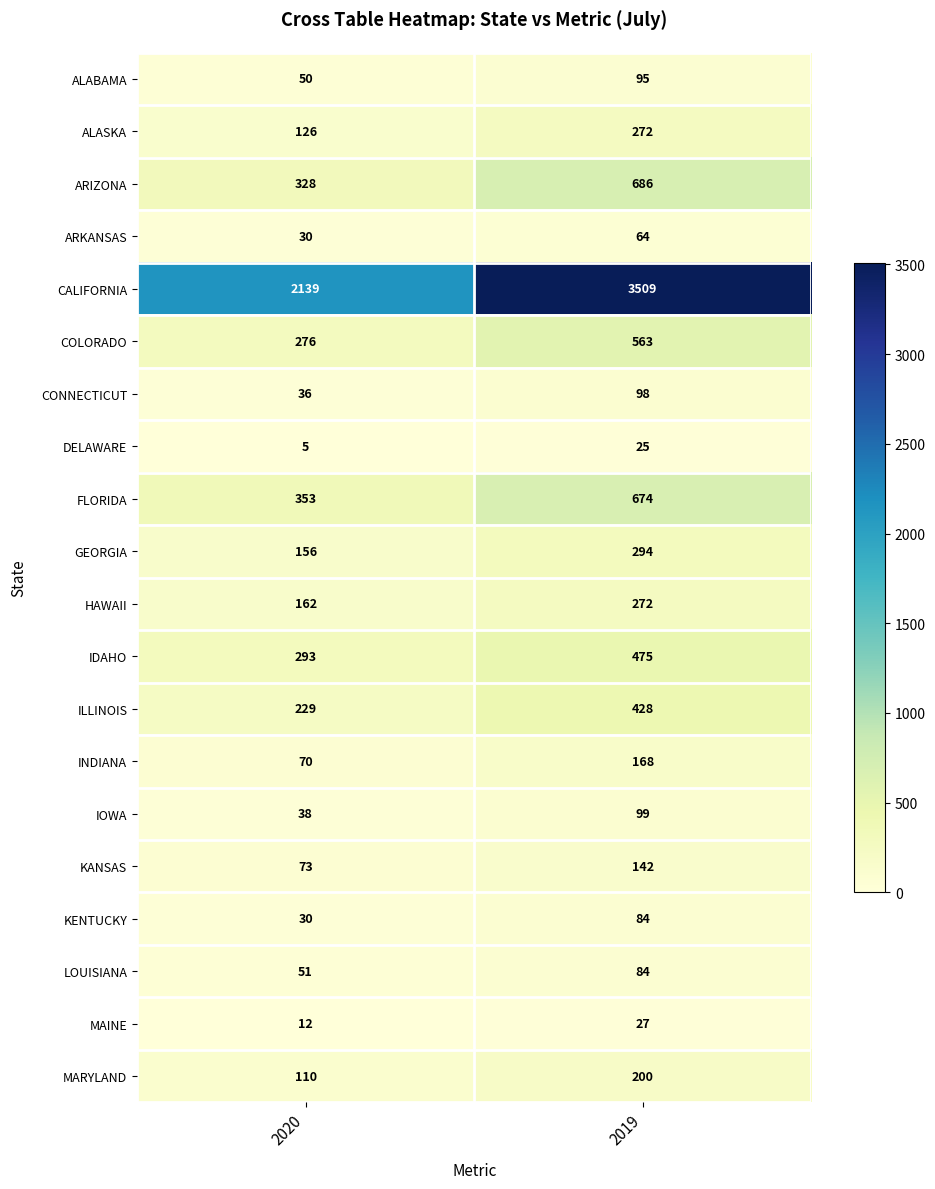

Which series has the largest range (max minus min)?

CALIFORNIA